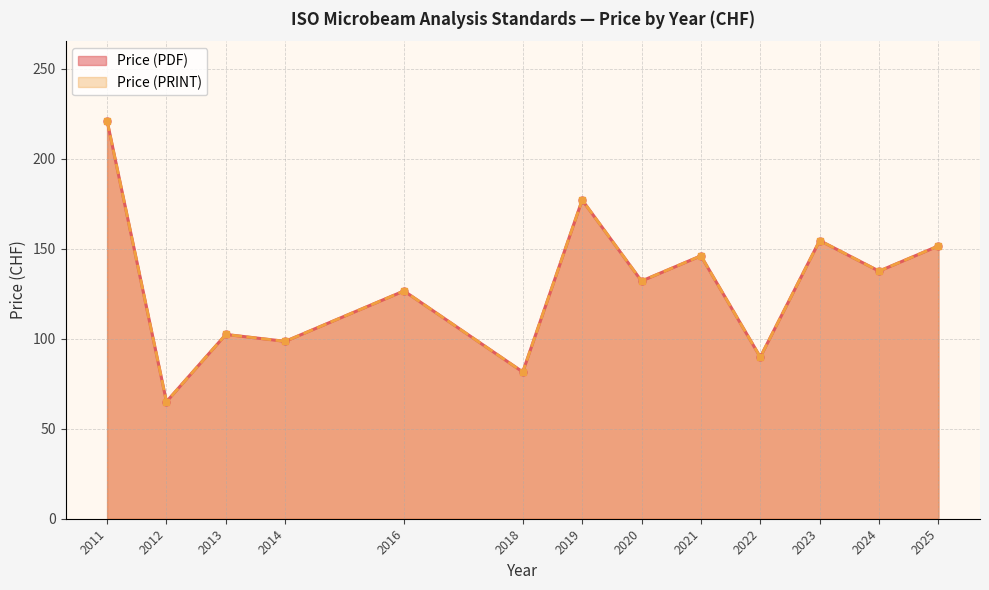

How many lines are shown in the chart?

2